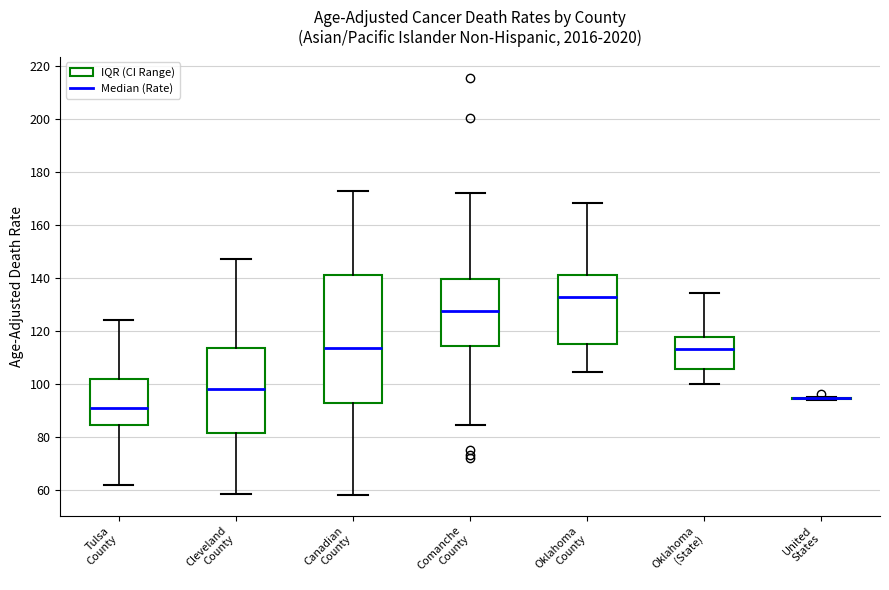

Where does the median line of the box for Oklahoma County sit on the y-axis? The values are not printed on the chart, so give them approximately, as read against the axis.

132